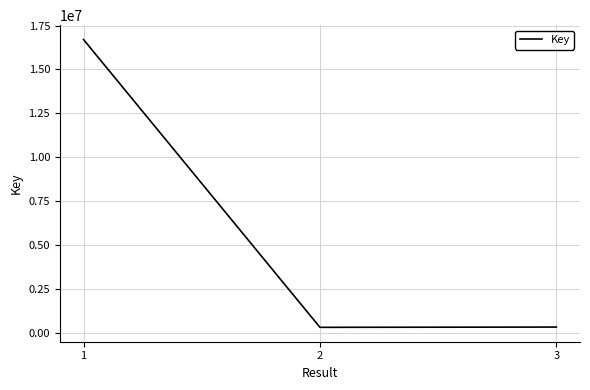

What is the sum of all values?

17347137